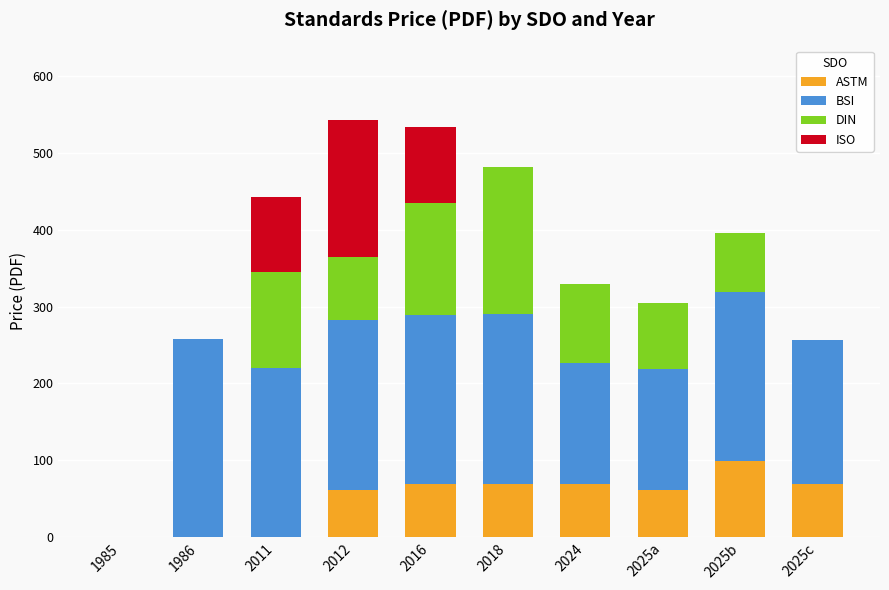

Is it true that ASTM equals 99.0 at 2025b?

True